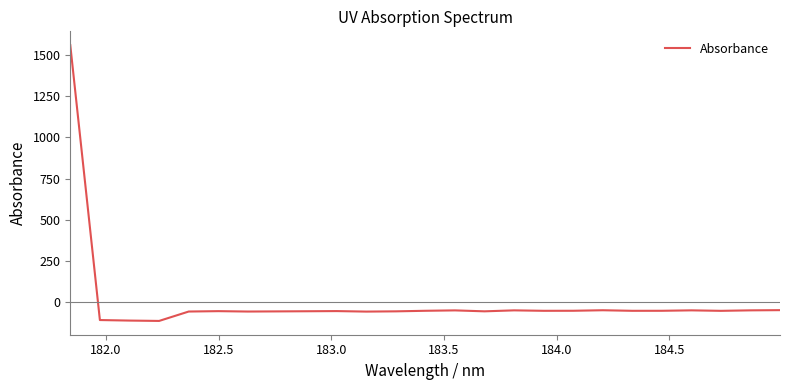

What is the greatest value displayed?

1559.6